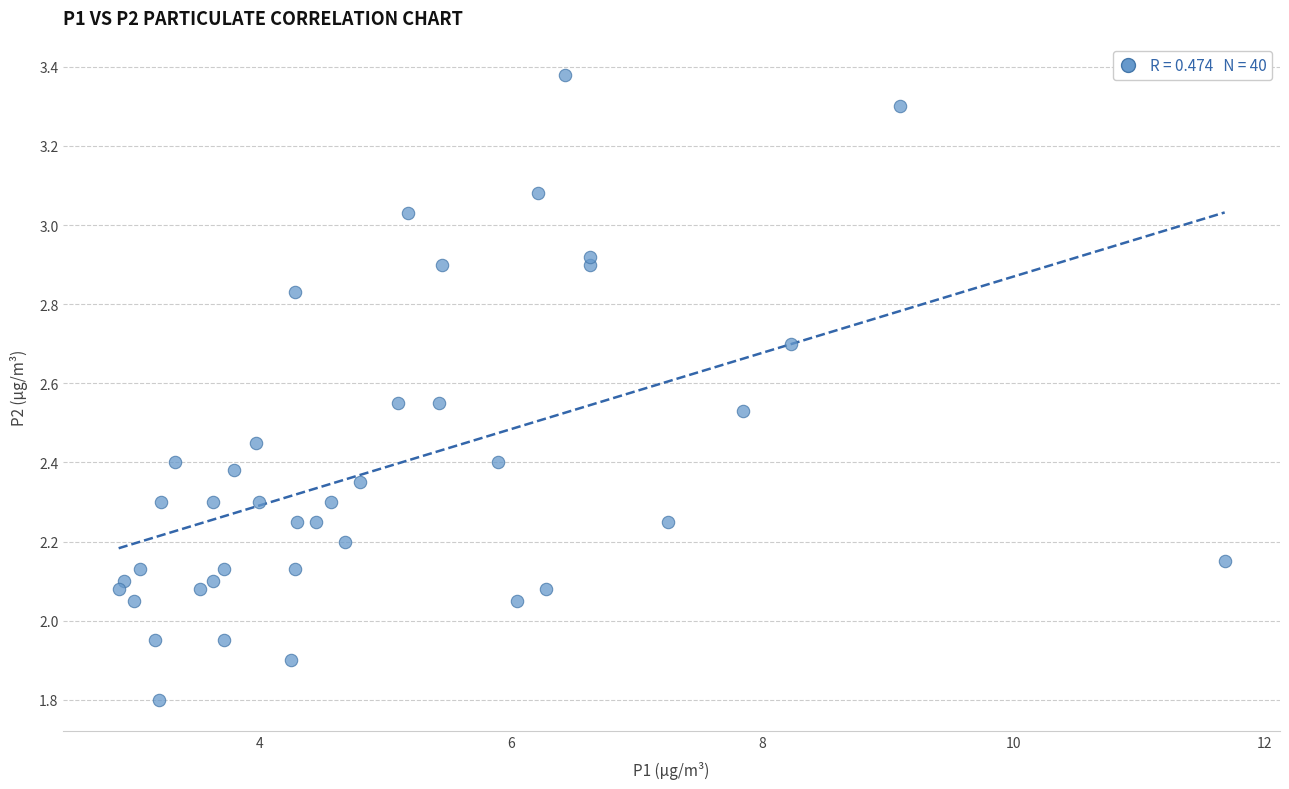

What is the range of Y values (max minus min)?

1.6